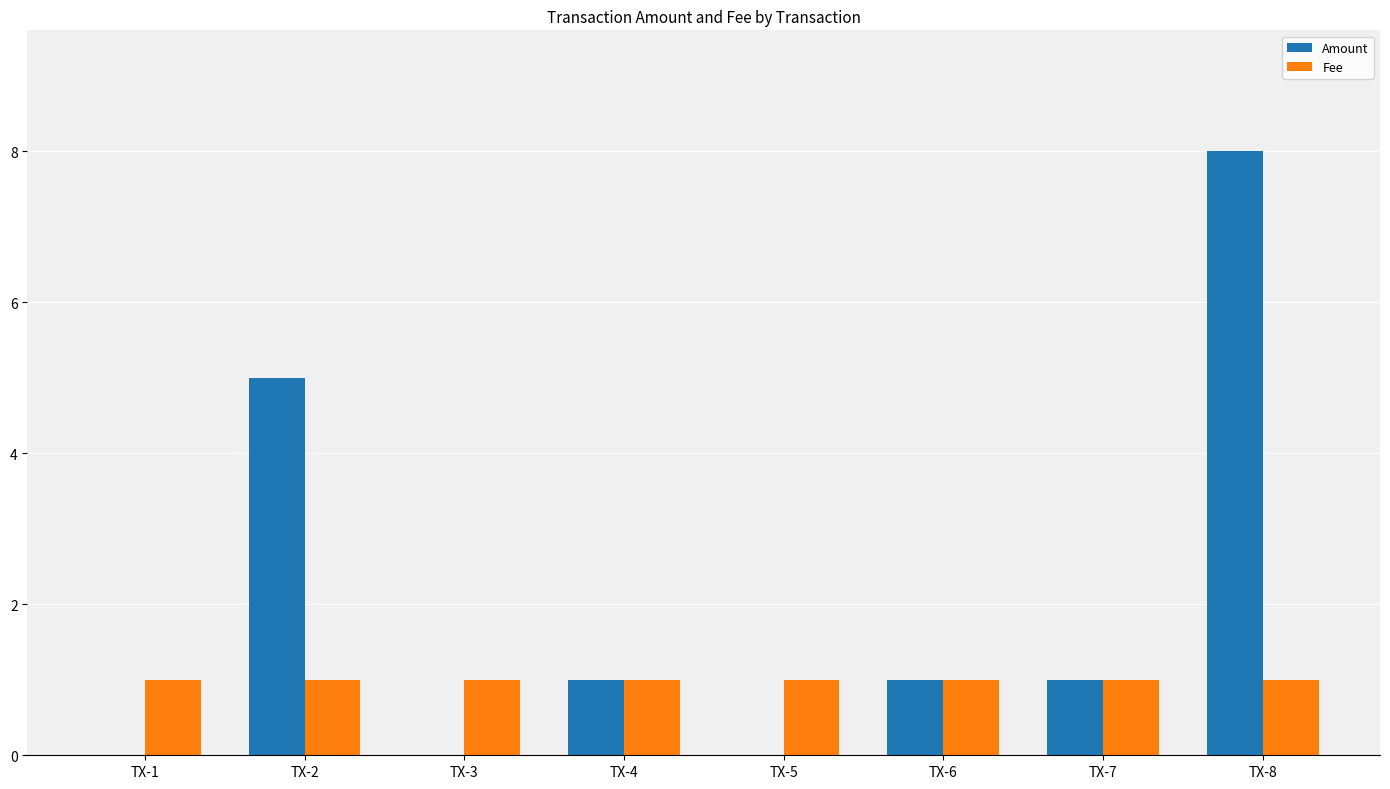

What is the sum of all Fee values?

8